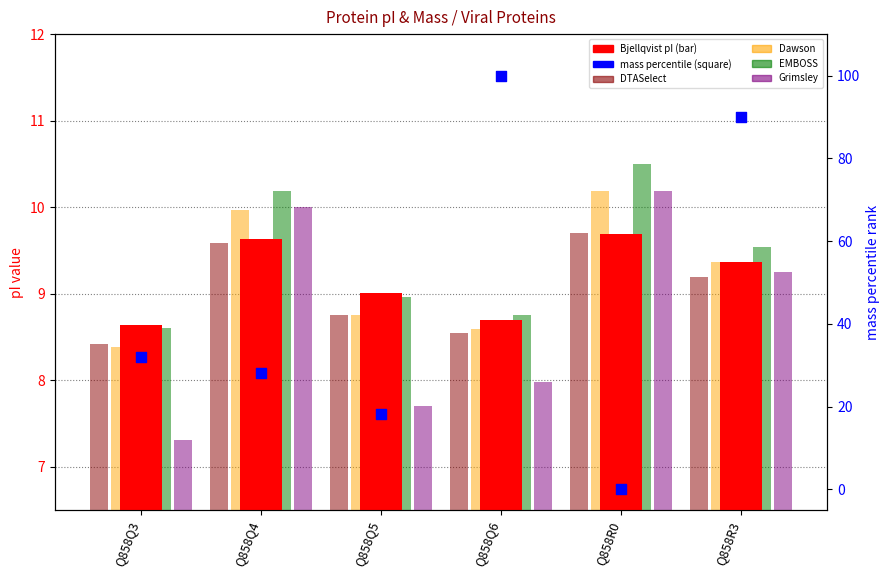

At how many categories does at least one series exceed 19?

4